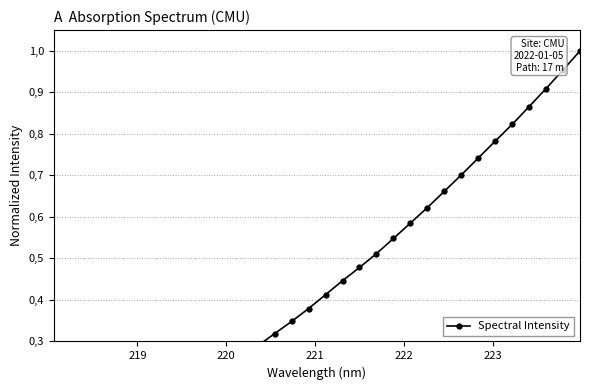

What is the value of the 15th point from the left?

0.3